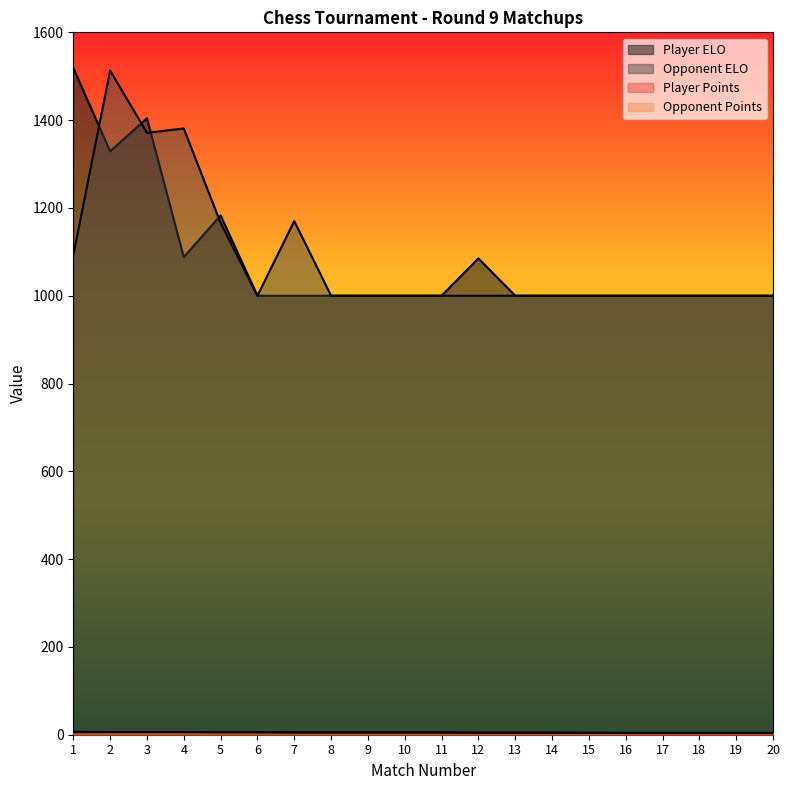

How many lines are shown in the chart?

4